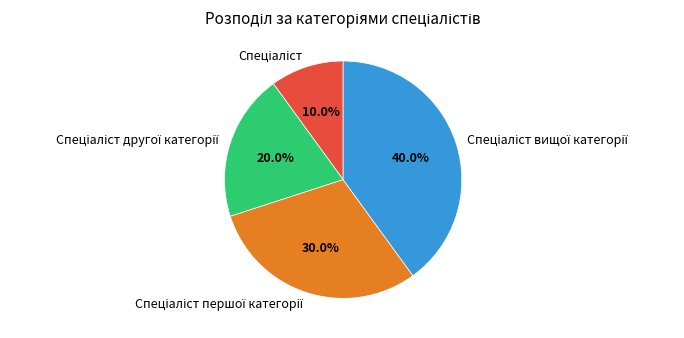

Does any single category account for the majority?

No